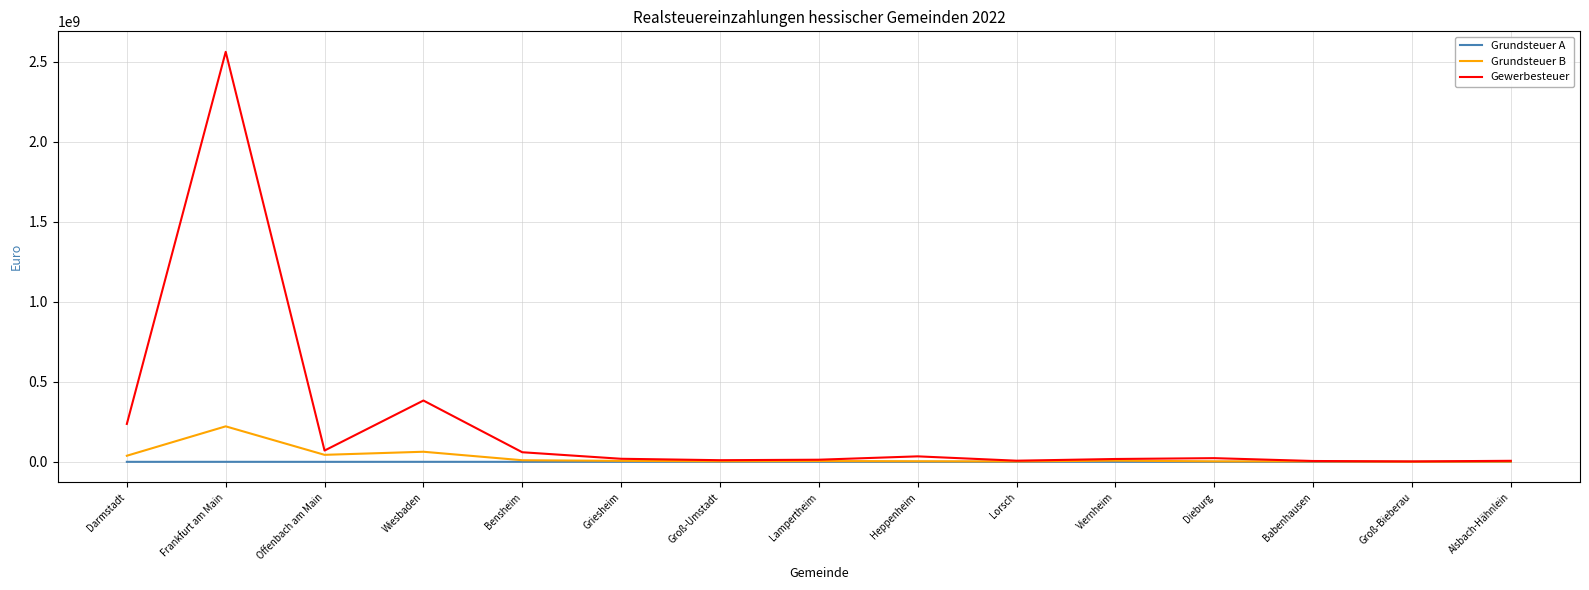

What is the sum of the Grundsteuer A values at Griesheim and Dieburg?

112073